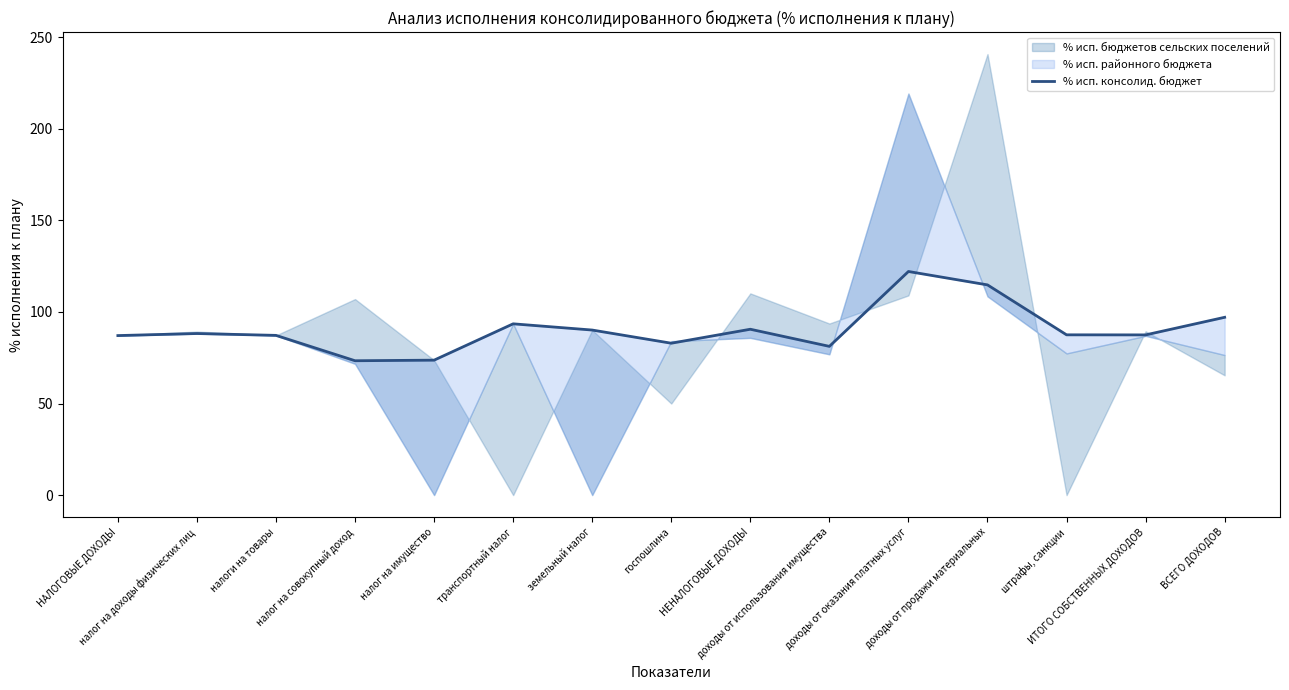

Rank the categories by value from highest to lowest.

доходы от оказания платных услуг, доходы от продажи материальных, ВСЕГО ДОХОДОВ, транспортный налог, НЕНАЛОГОВЫЕ ДОХОДЫ, земельный налог, налог на доходы физических лиц, штрафы, санкции, ИТОГО СОБСТВЕННЫХ ДОХОДОВ, налоги на товары, НАЛОГОВЫЕ ДОХОДЫ, госпошлина, доходы от использования имущества, налог на имущество, налог на совокупный доход